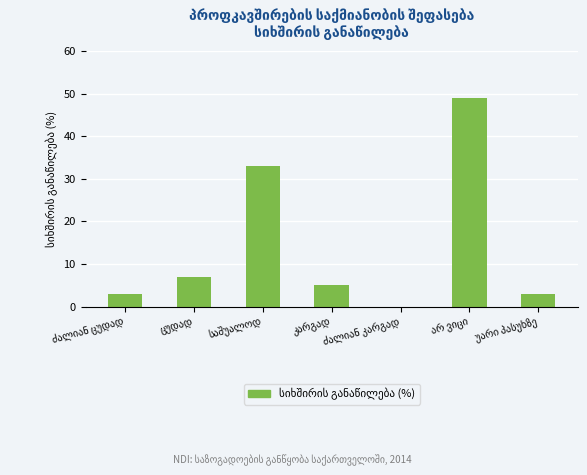

What is the sum of all values?

100